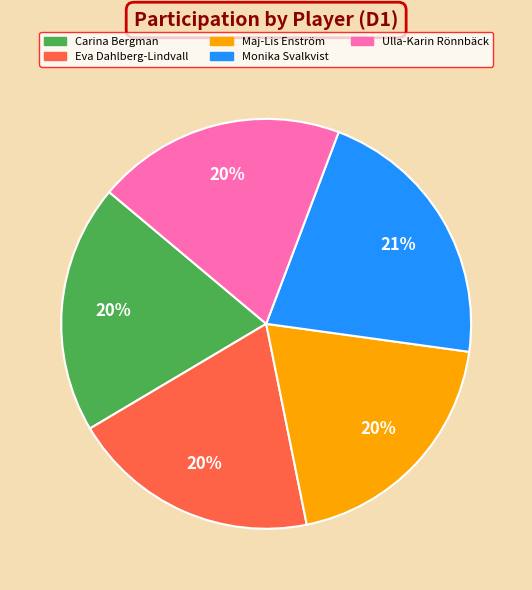

Is there any slice that represents more than half of the pie?

No